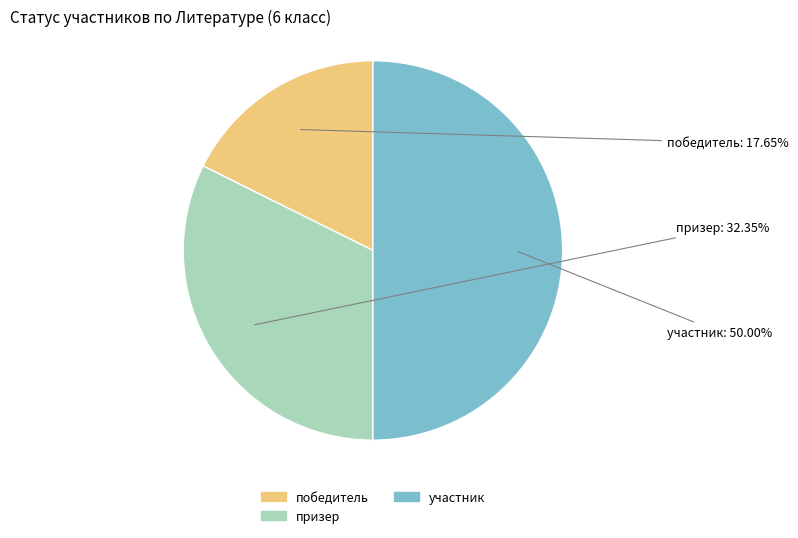

Is победитель the majority of the pie?

No